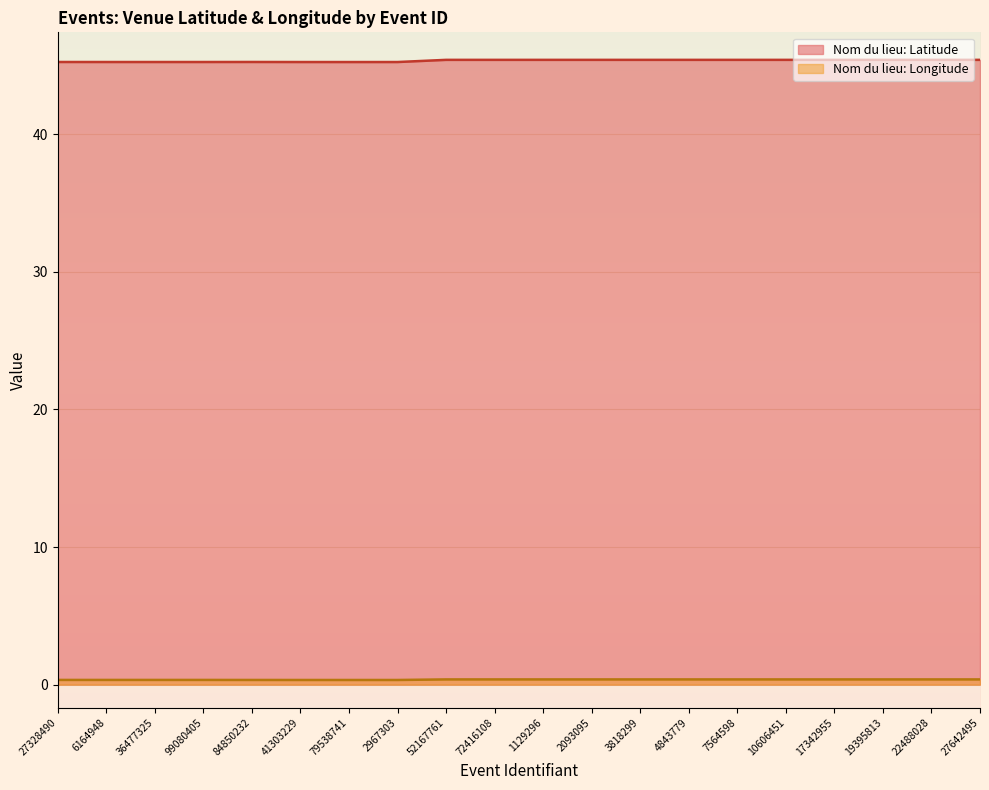

What is the sum of the Nom du lieu: Longitude values at 27328490 and 2093095?

0.7